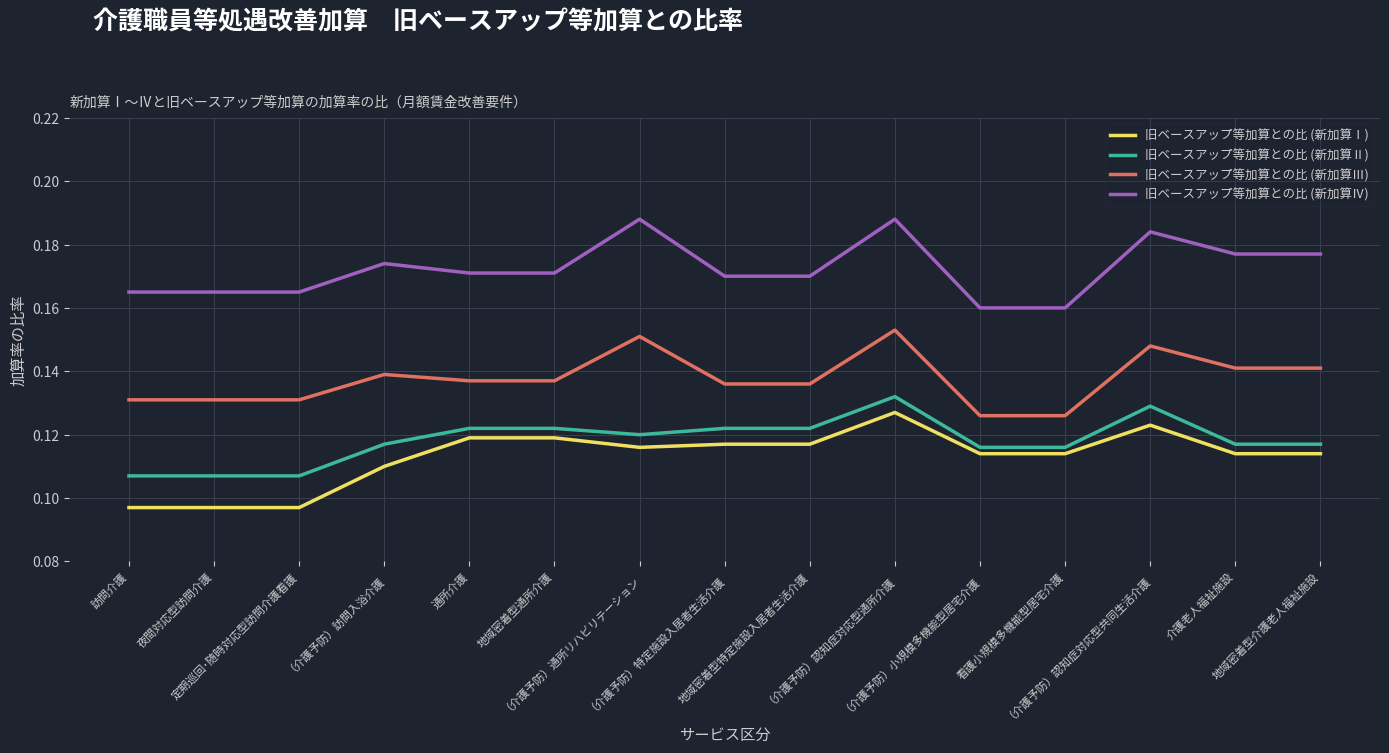

True or false: 旧ベースアップ等加算との比 (新加算Ⅲ) and 旧ベースアップ等加算との比 (新加算Ⅳ) cross at least once.

False